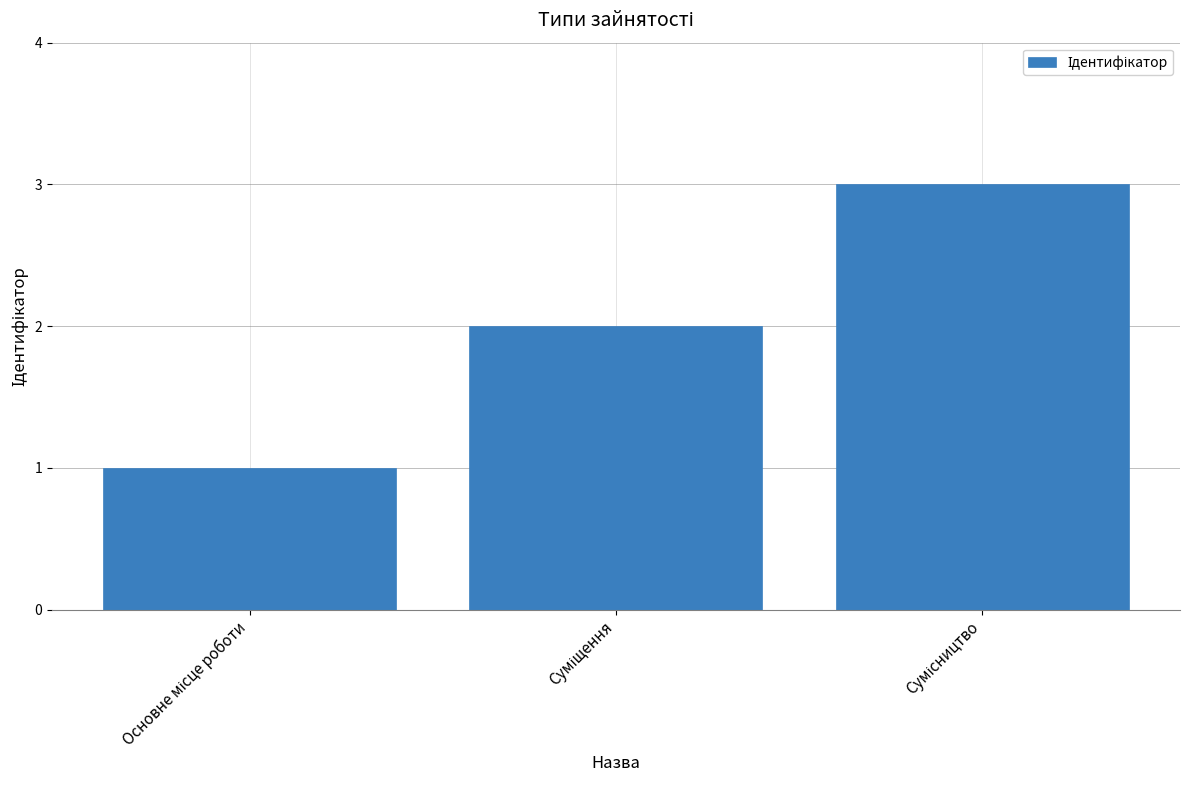

What is the value of the 2nd bar from the left?

2